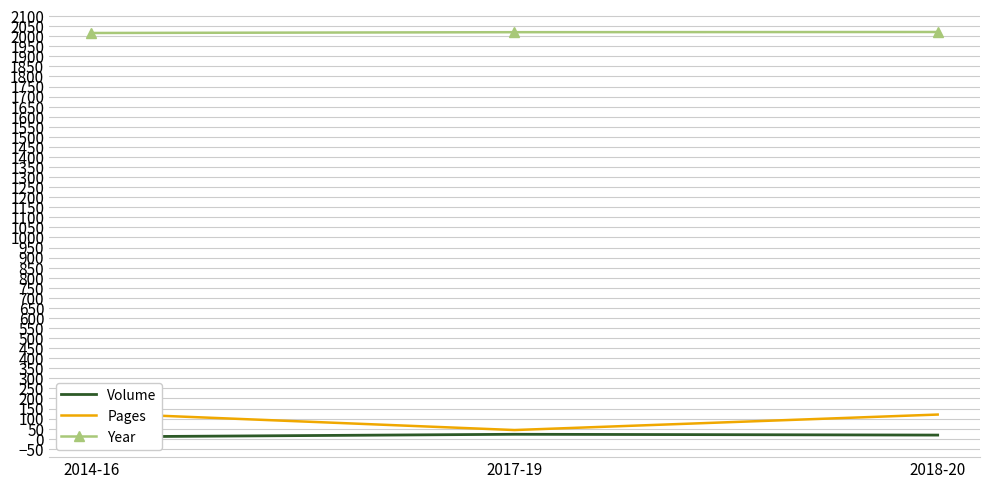

At how many categories does at least one series exceed 630?

3